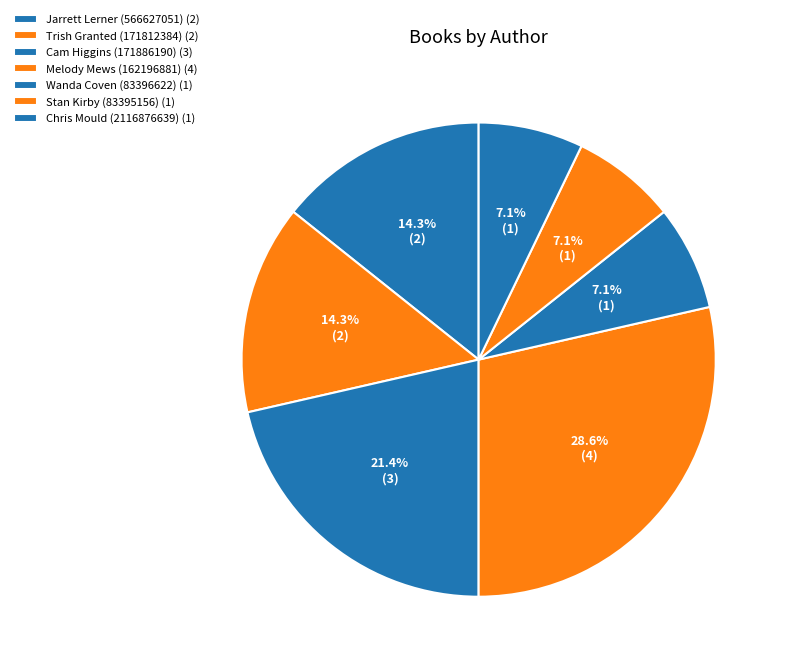

To the nearest percent, what is the difference between the largest and smallest slice percentages?

21%